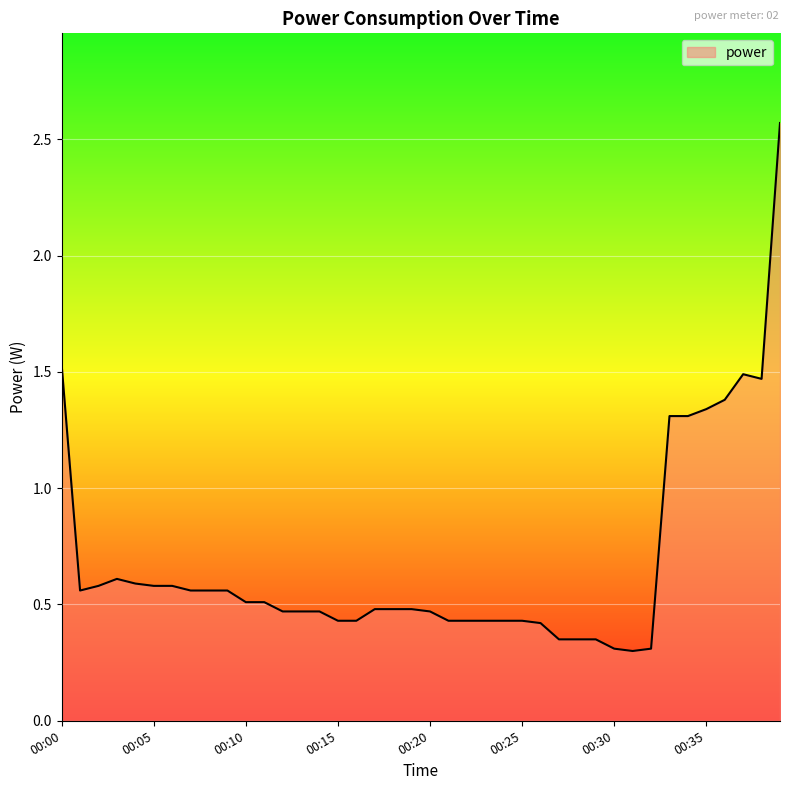

What is the difference between the maximum and minimum values?

2.3